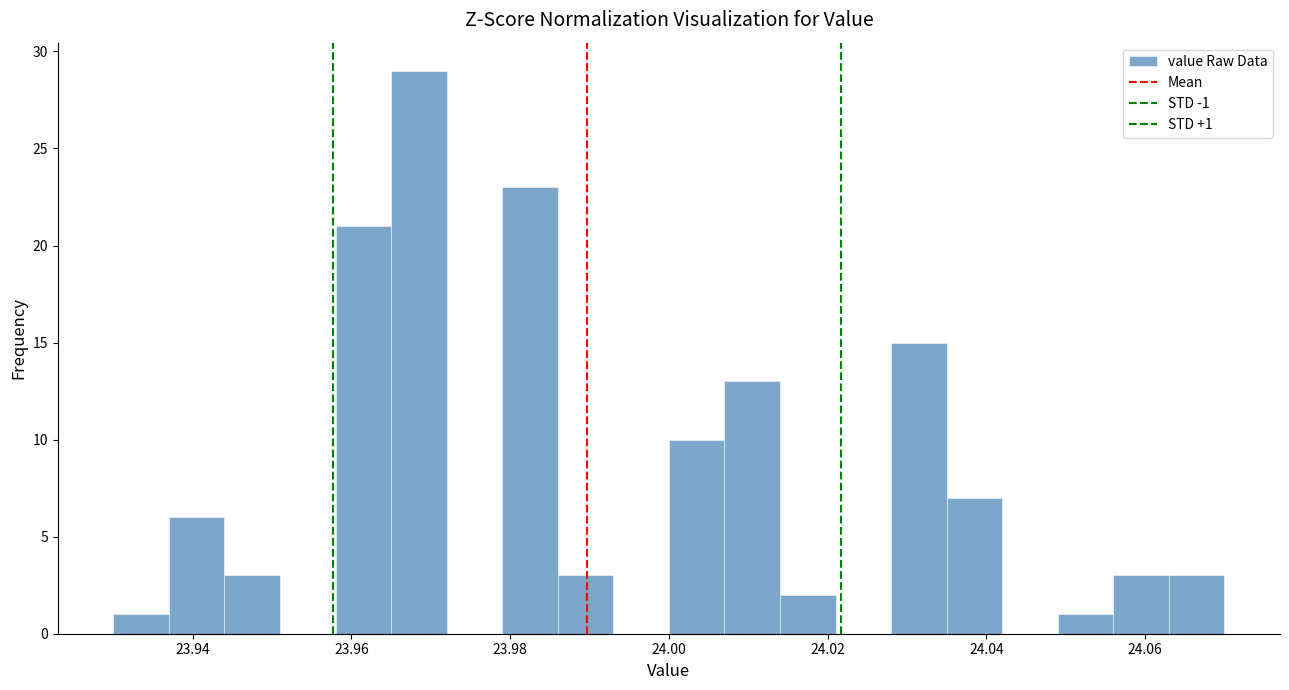

Around what value on the x-axis is the tallest bar? Give the approximate position of its centre, as read against the axis.

23.968